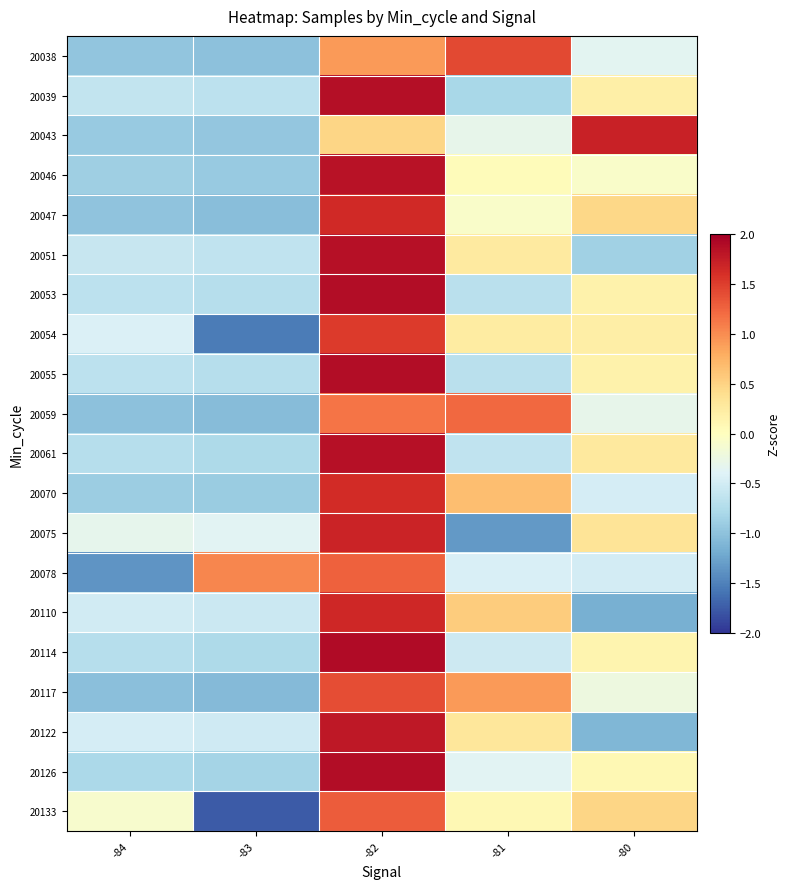

How many series are shown in this chart?

20